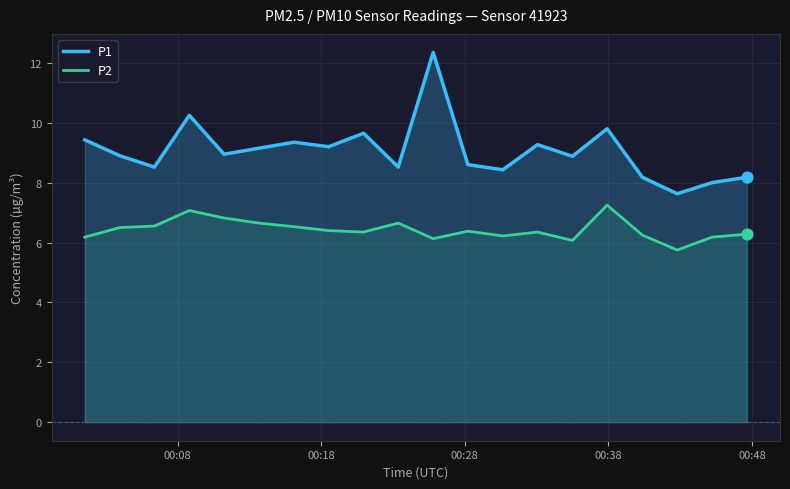

Which series has the largest total across all categories?

P1